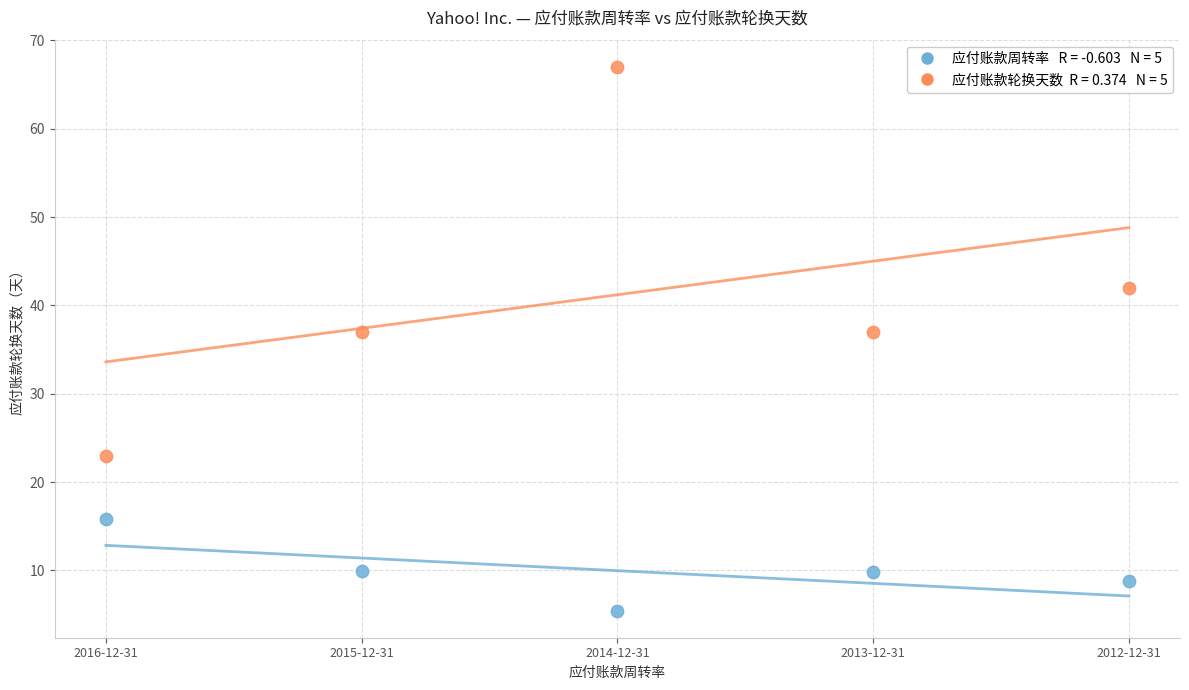

Count the number of points in this scatter plot.

10